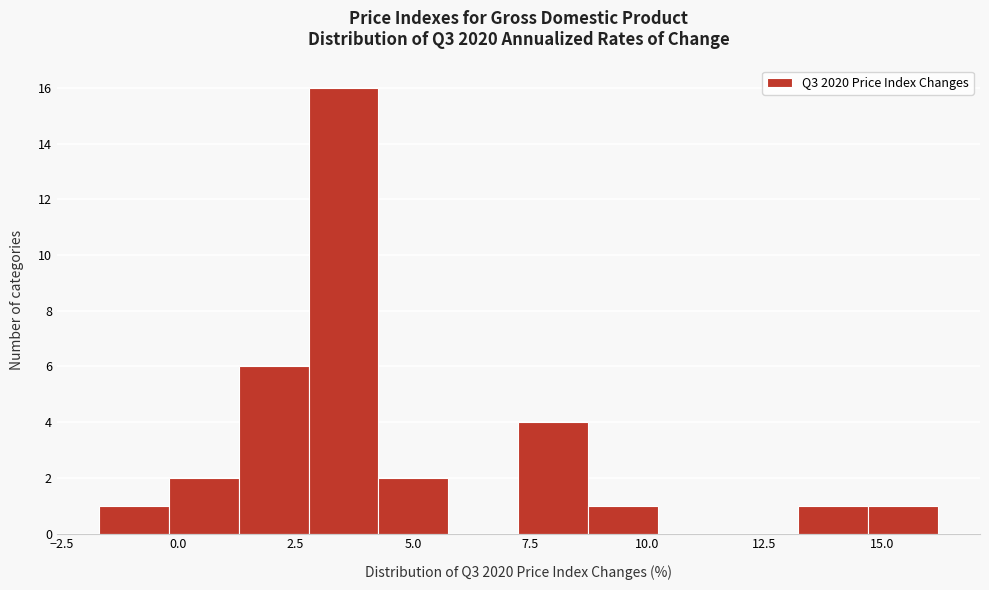

Around what value on the x-axis is the tallest bar? Give the approximate position of its centre, as read against the axis.

3.5